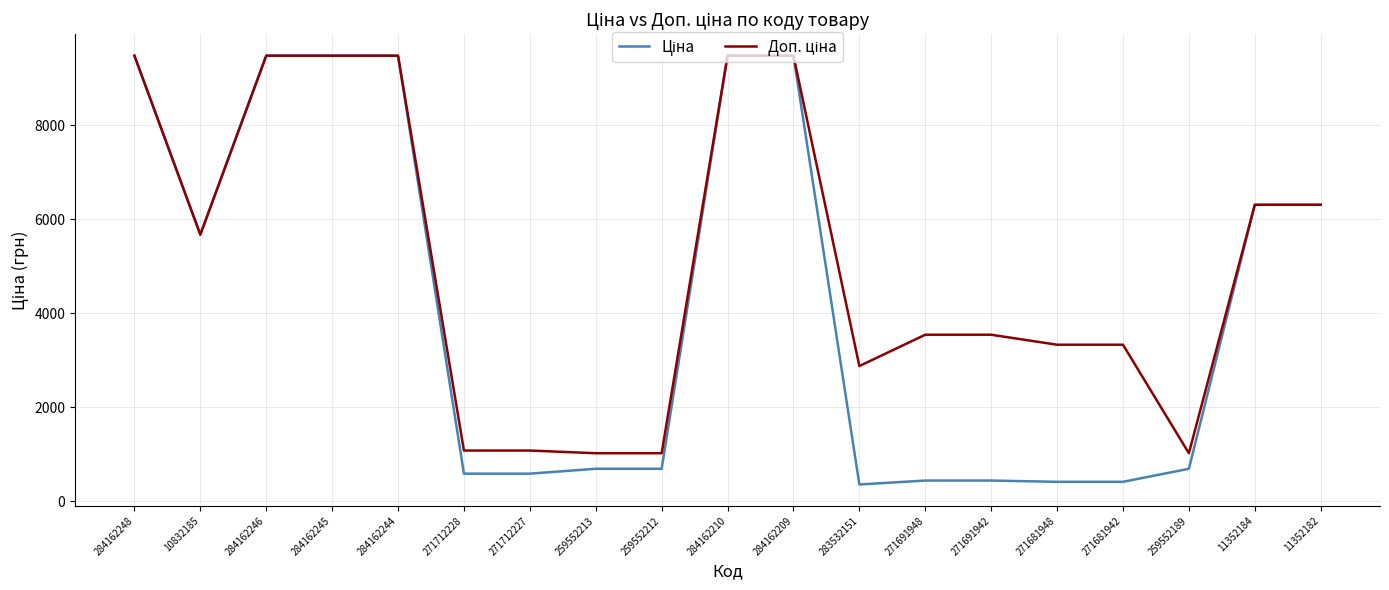

Does the chart display data point markers on the line(s)?

No